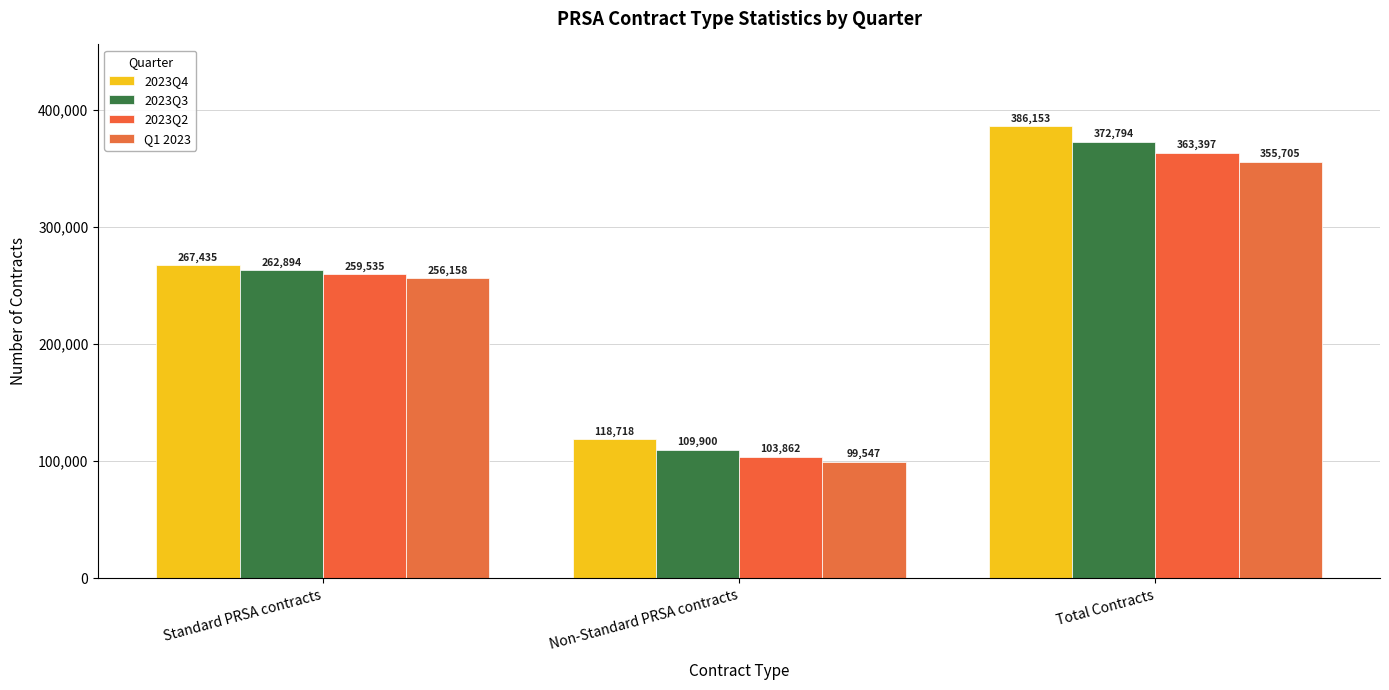

What is the total value across all series at Standard PRSA contracts?

1046022